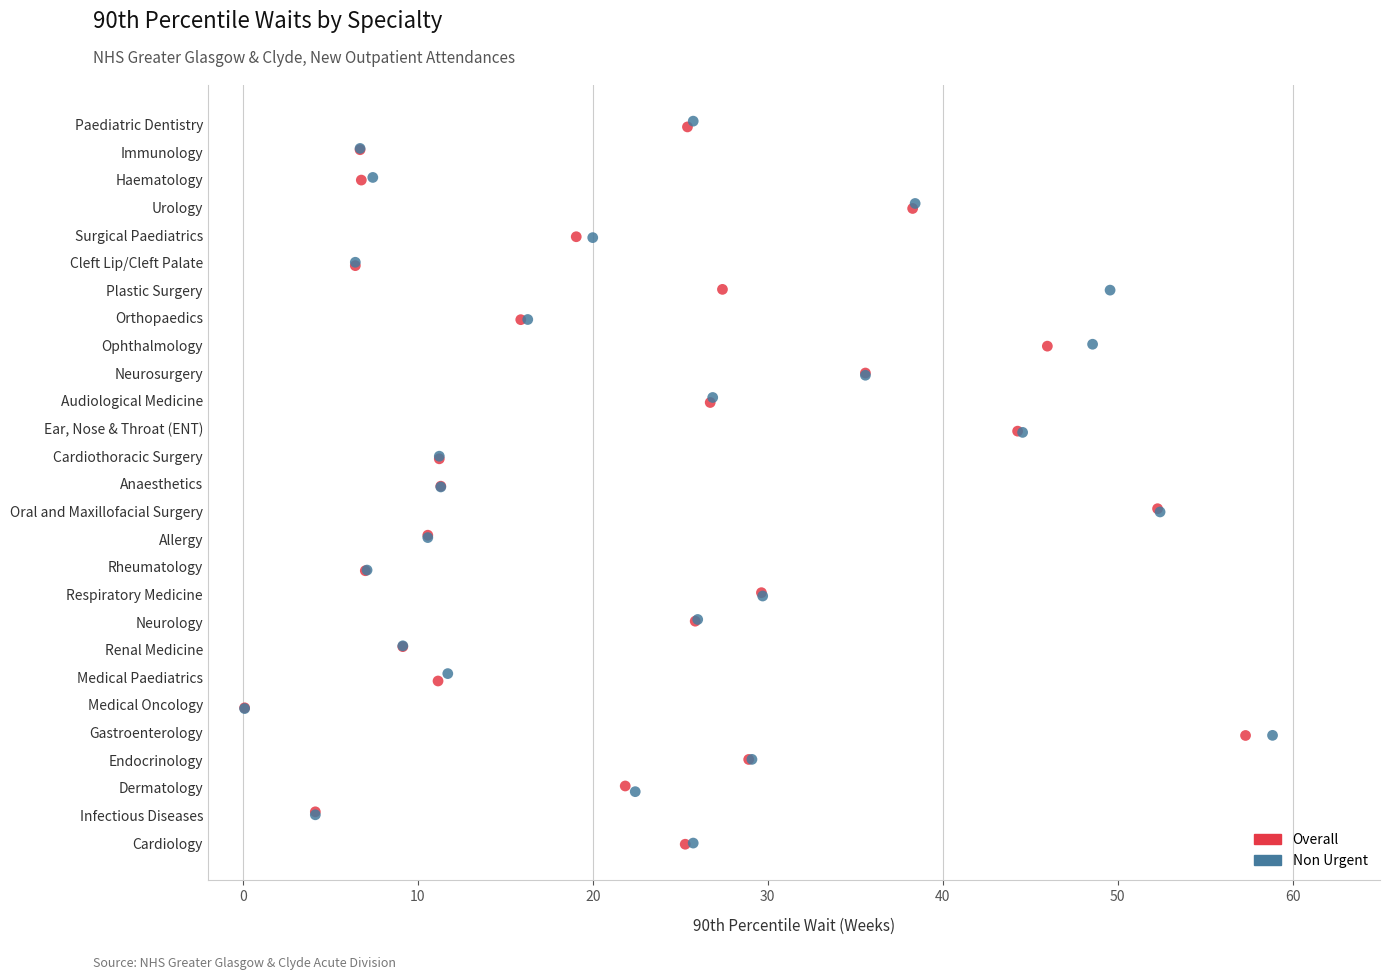

What are all the series names shown in the legend?

Overall, Non Urgent